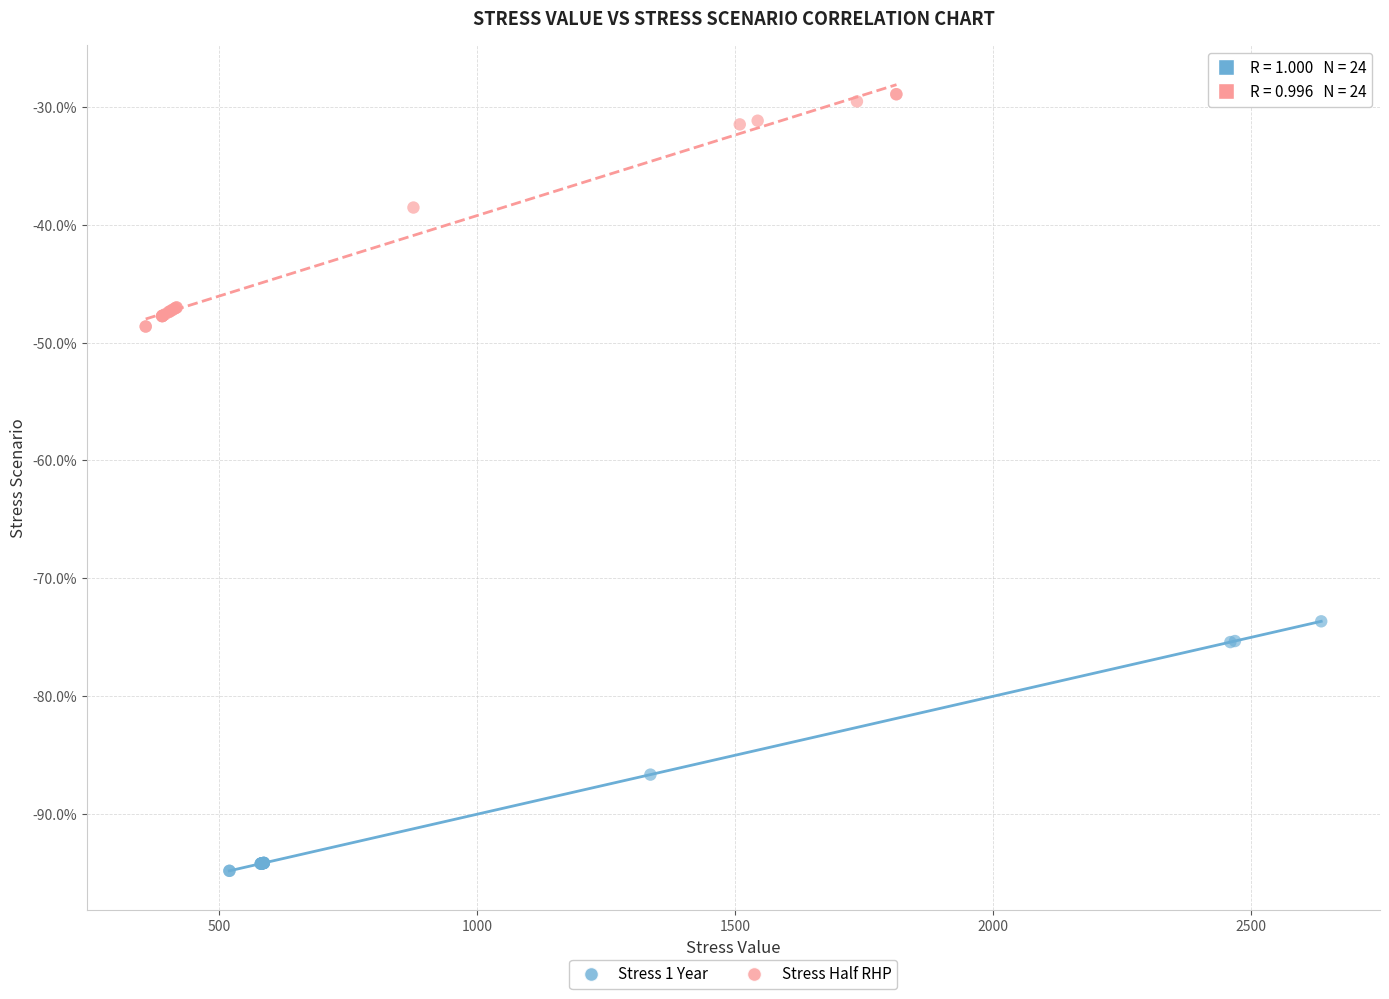

Which series contains the highest Y value?

Stress Half RHP